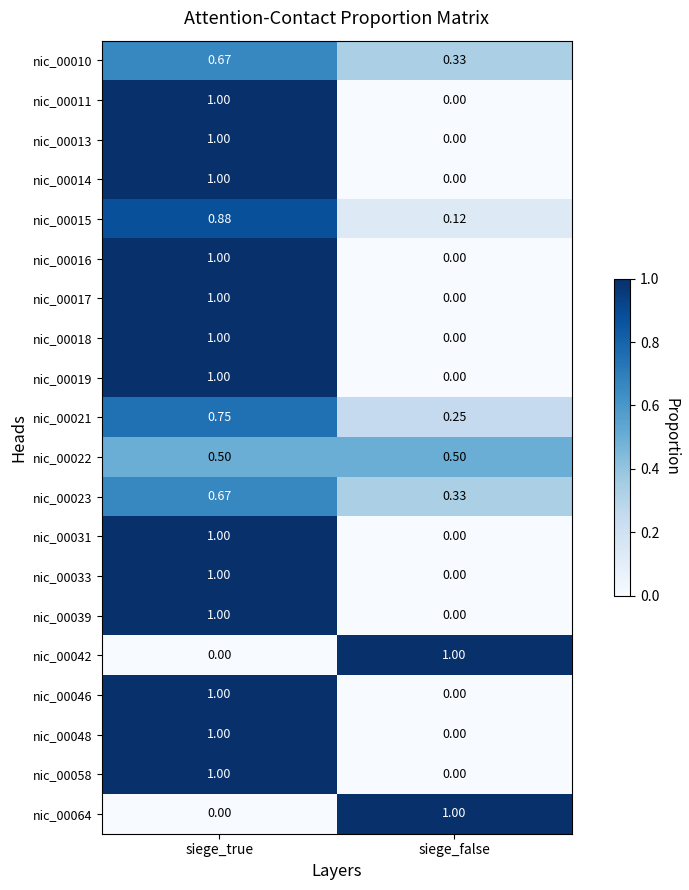

Is the value of nic_00021 at siege_true greater than the value of nic_00048 at siege_true?

No